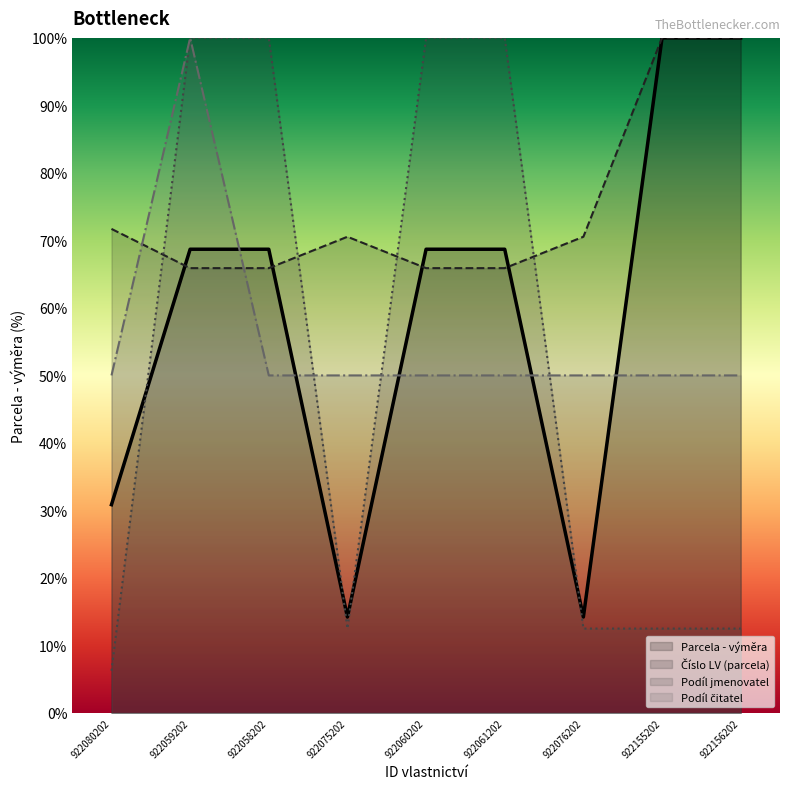

True or false: Číslo LV (parcela) has more than 0 interior local peaks.

True